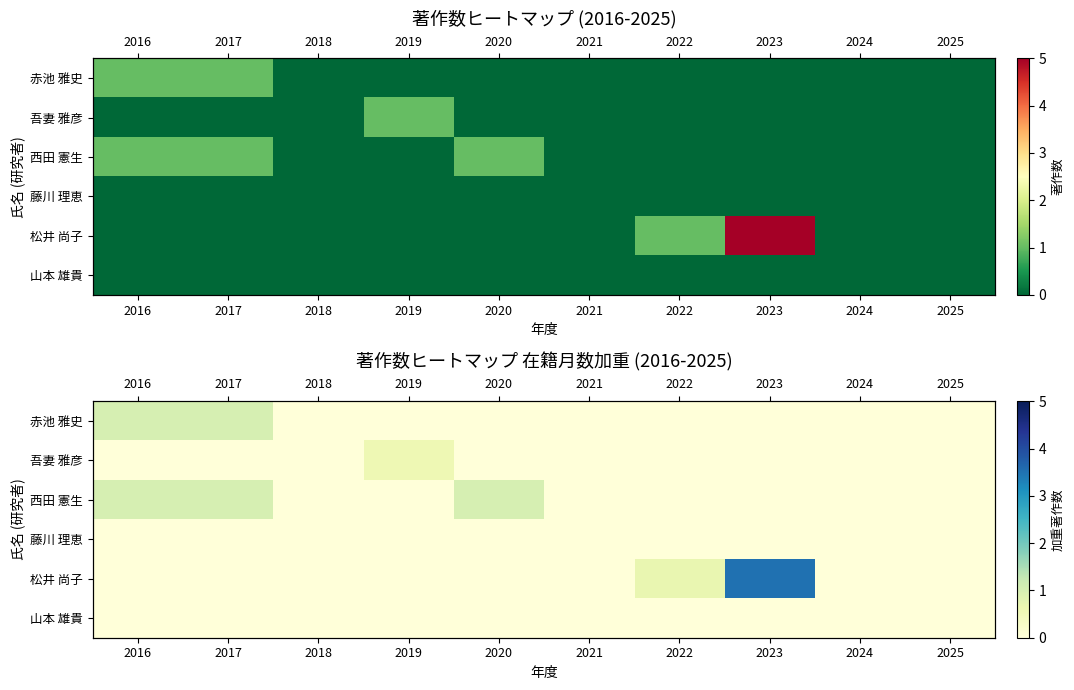

At which category is the sum across all series the highest?

2023